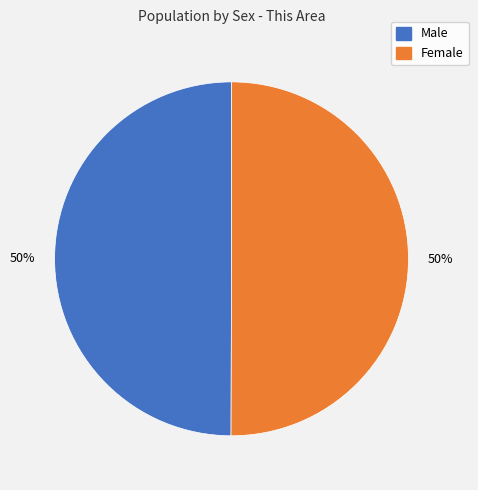

Approximately how many times larger is the value at Female compared to Male?

1.0